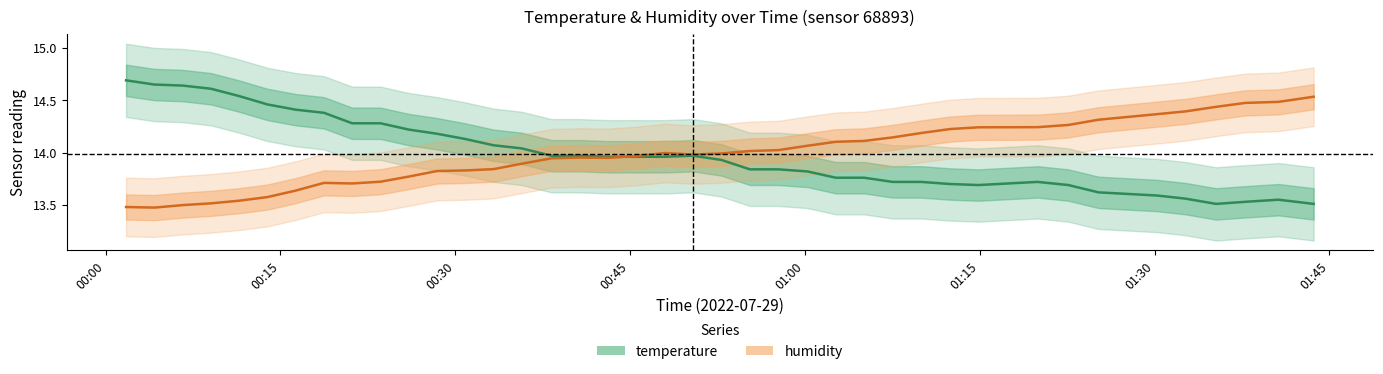

What is the sum of all temperature values?

559.4